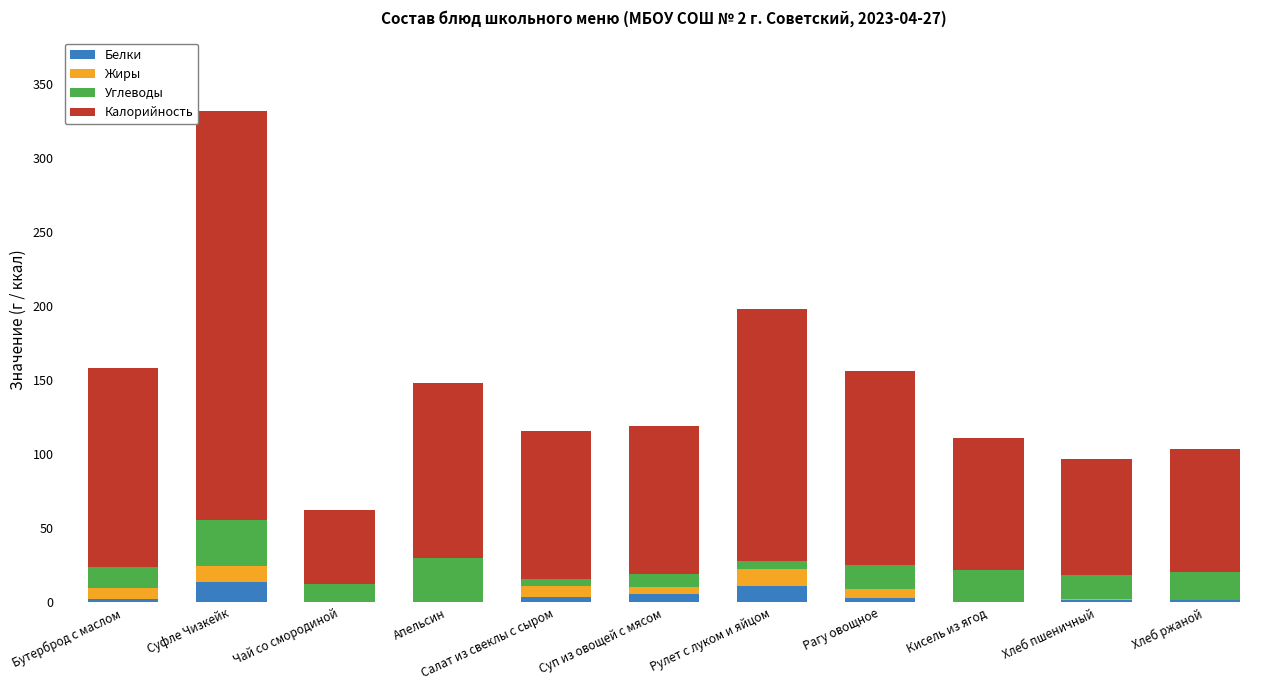

What are all the series names shown in the legend?

Белки, Жиры, Углеводы, Калорийность